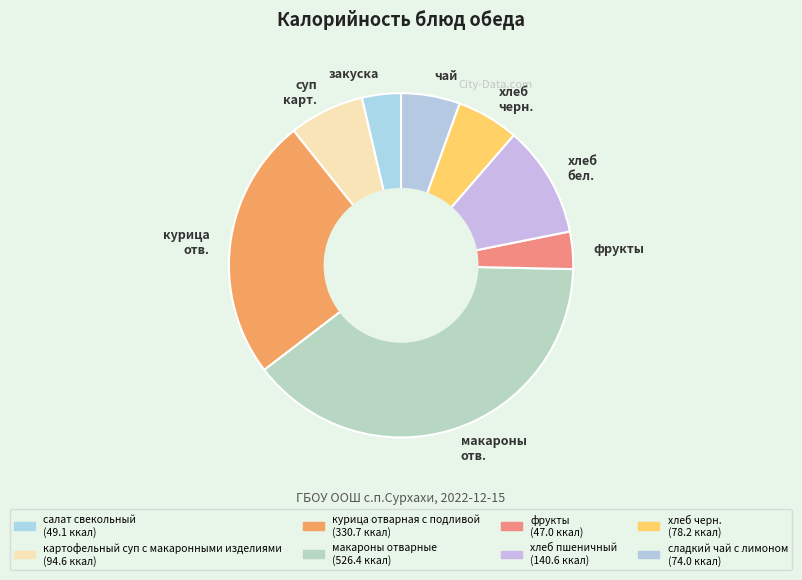

Approximately how many times larger is the value at макароны отв. compared to хлеб бел.?

3.7